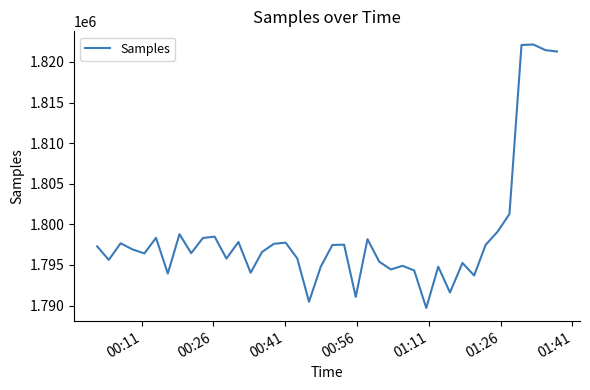

What is the minimum value shown in the chart?

1789698